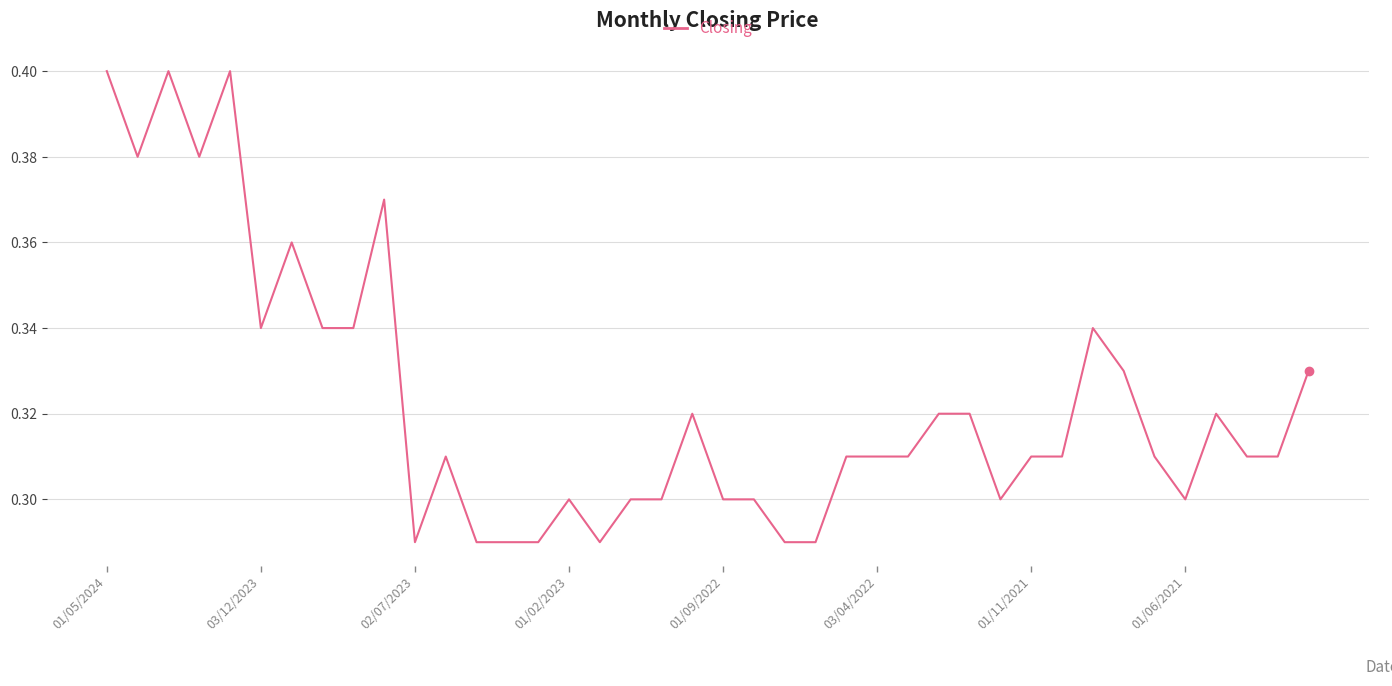

How many series are shown in this chart?

1